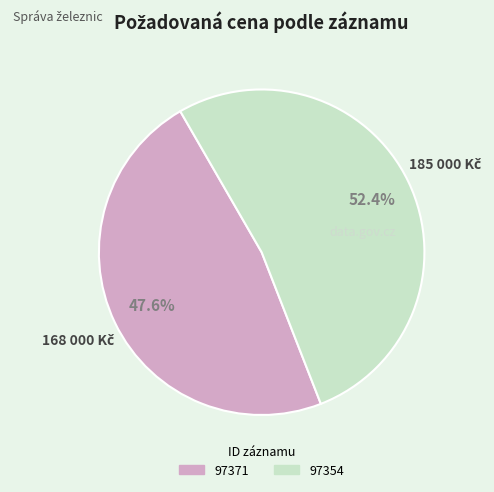

Count the number of slices in the pie.

2